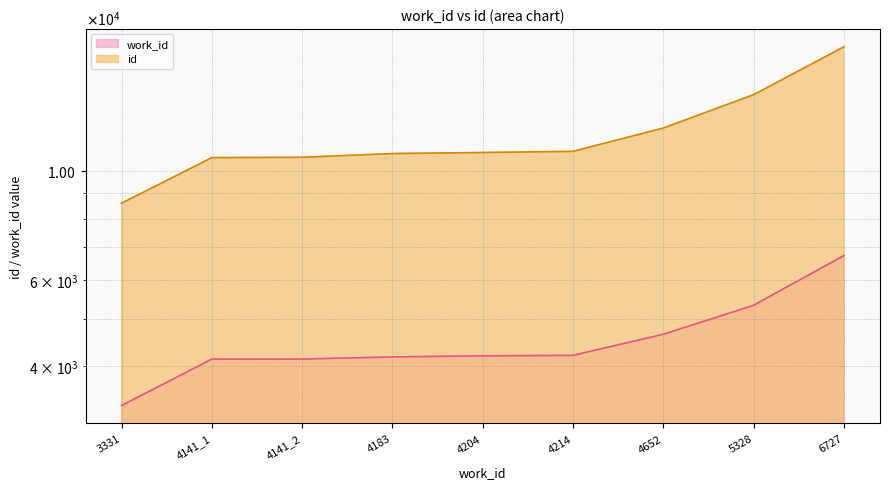

What is the highest value of the id series?

17900